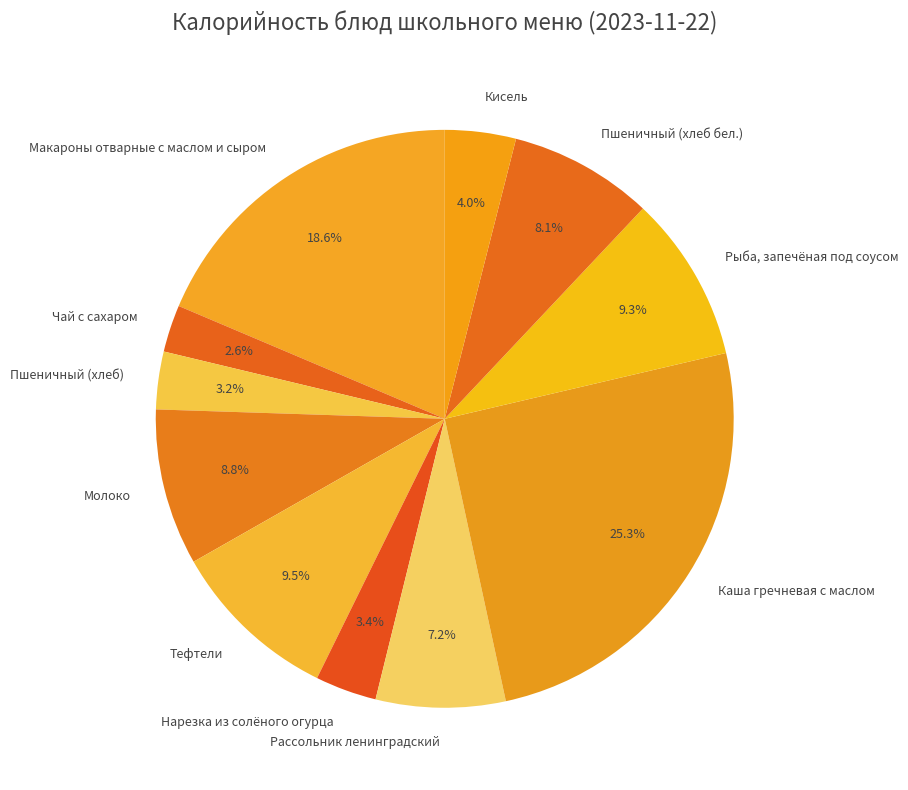

What is the ratio of the value at Нарезка из солёного огурца to the value at Рассольник ленинградский?

0.5